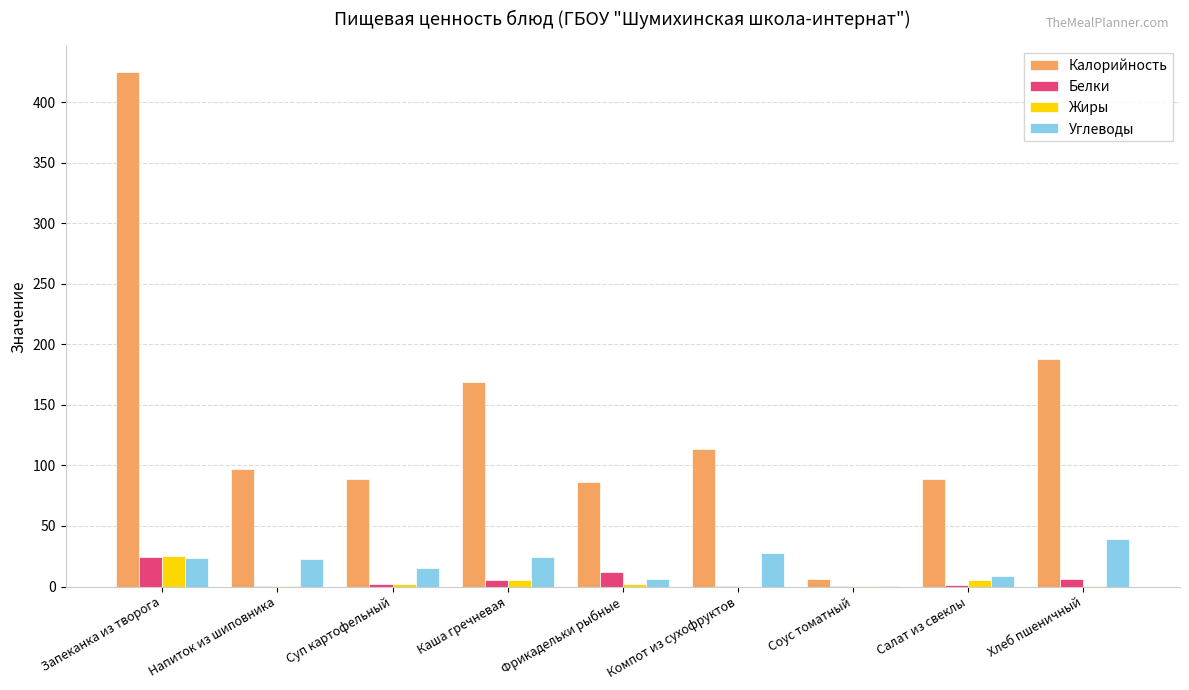

At which category does the chart reach its peak across all series?

Запеканка из творога